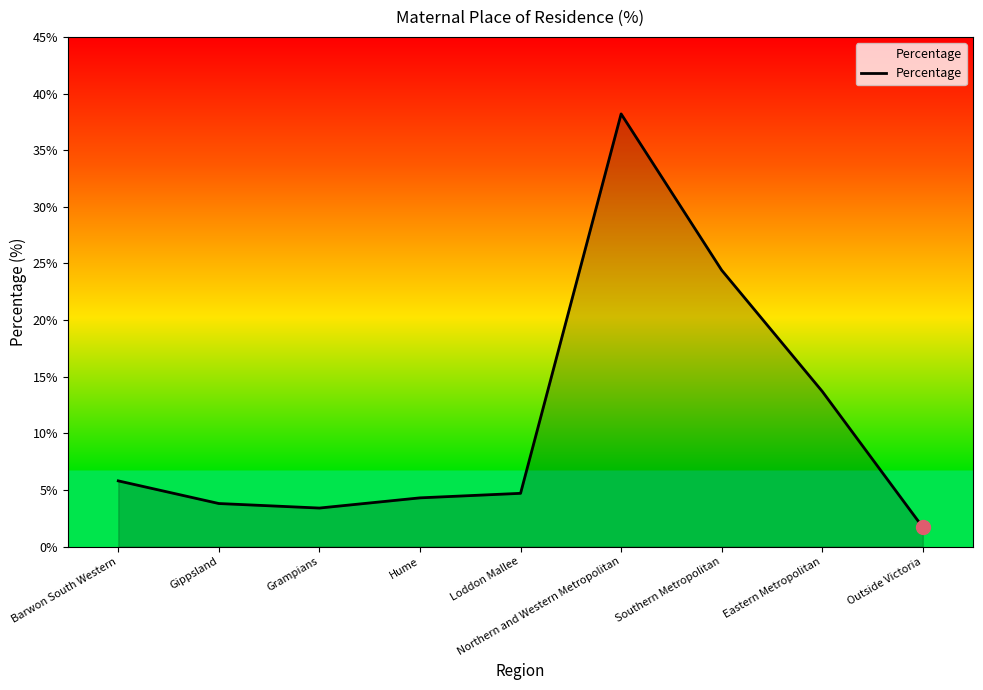

Is it true that the value at Loddon Mallee is 4.7?

True